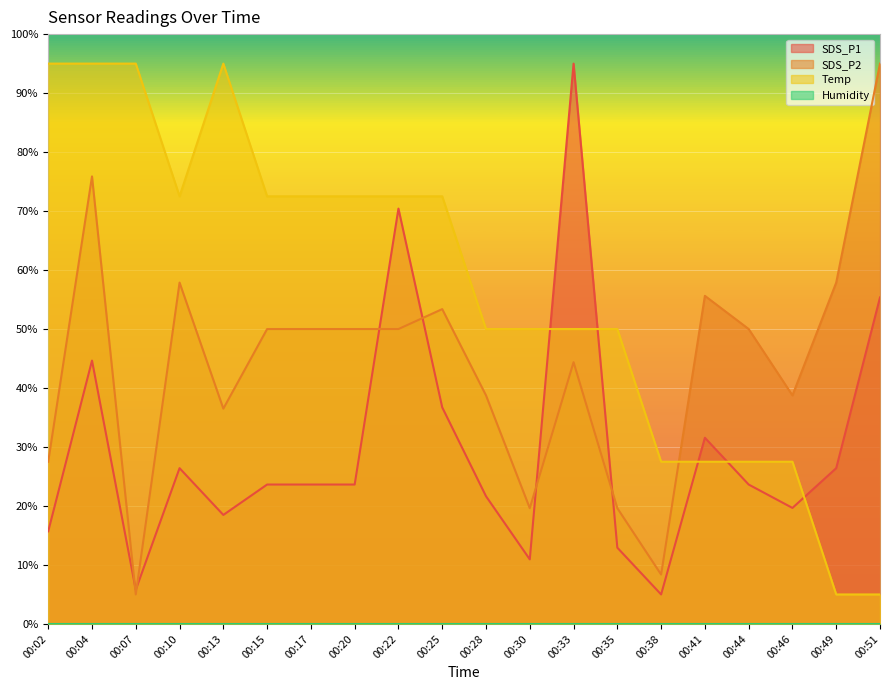

Which category has the highest value in the Temp series?

00:02